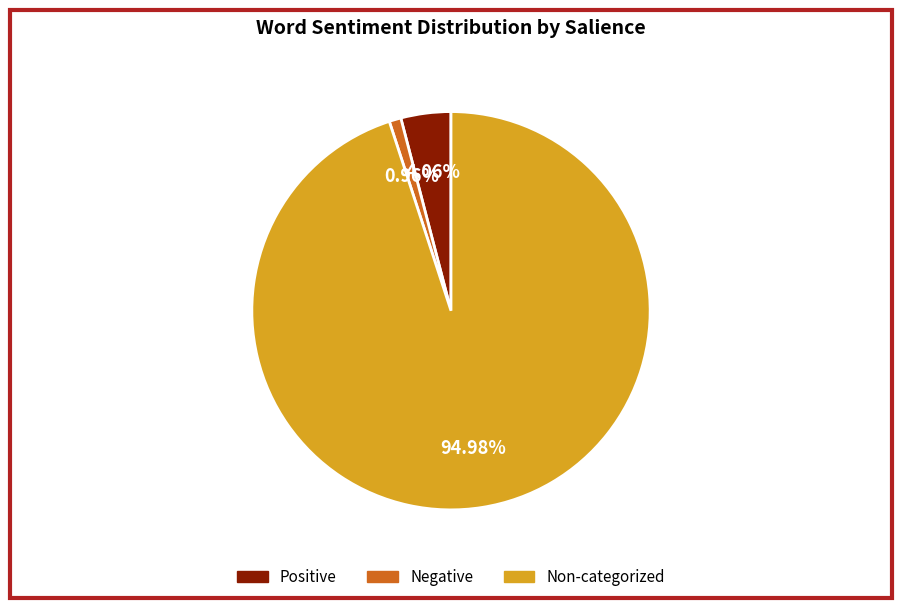

To the nearest percent, what is the average slice percentage?

33%